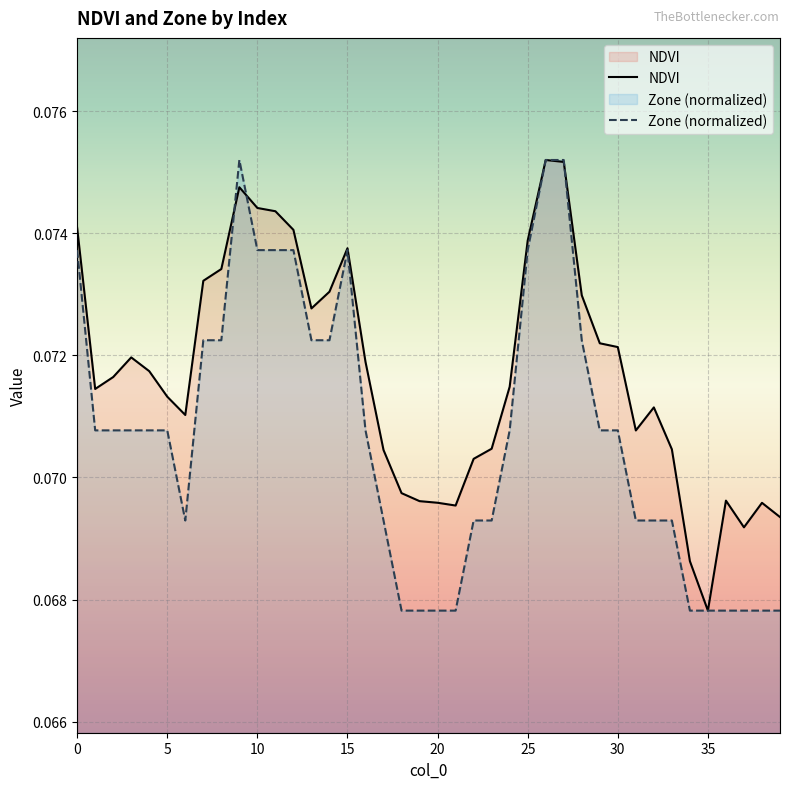

What is the lowest value of the NDVI series?

0.1